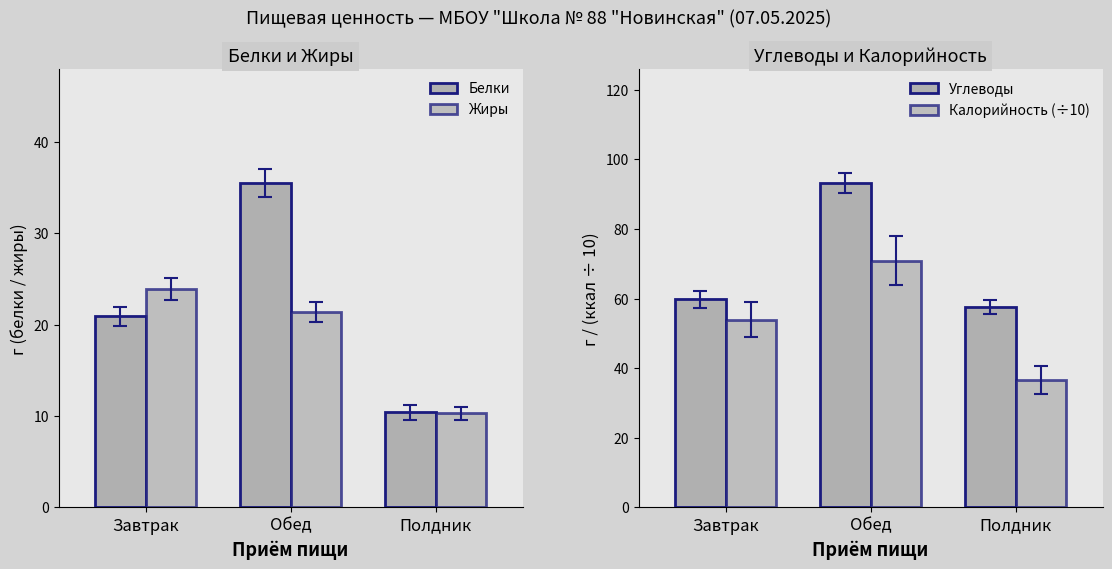

Reading right to left, list all the values displayed in this chart.

Белки: Полдник=10.4	Обед=35.5	Завтрак=20.9
Жиры: Полдник=10.3	Обед=21.4	Завтрак=23.9
Углеводы: Полдник=57.7	Обед=93.2	Завтрак=59.8
Калорийность (÷10): Полдник=36.7	Обед=70.9	Завтрак=53.9